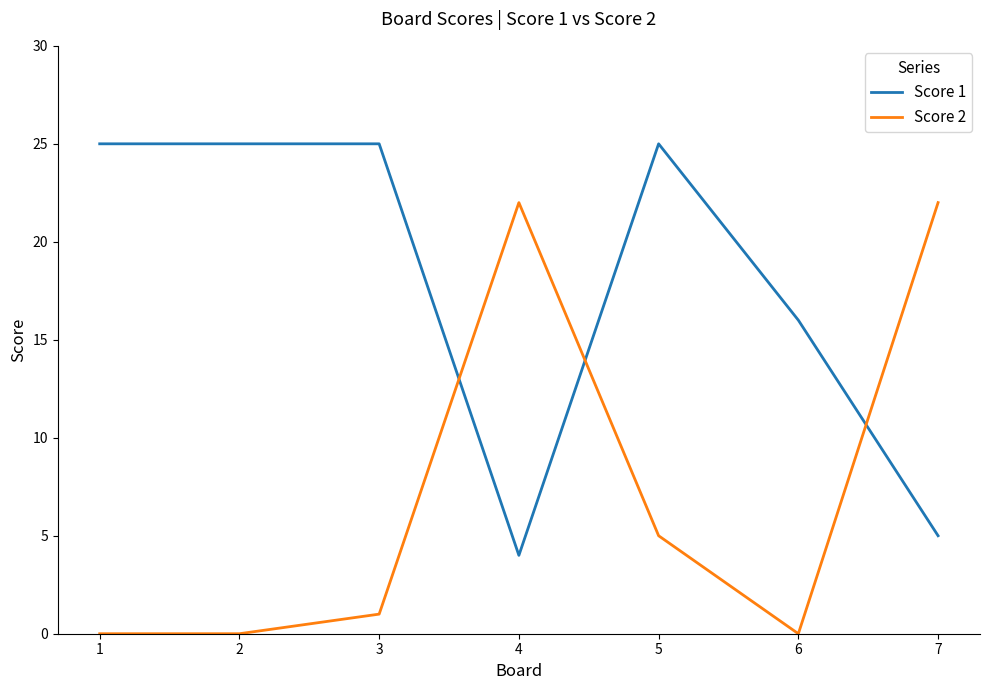

At 3, list the series in order from largest to smallest.

Score 1, Score 2